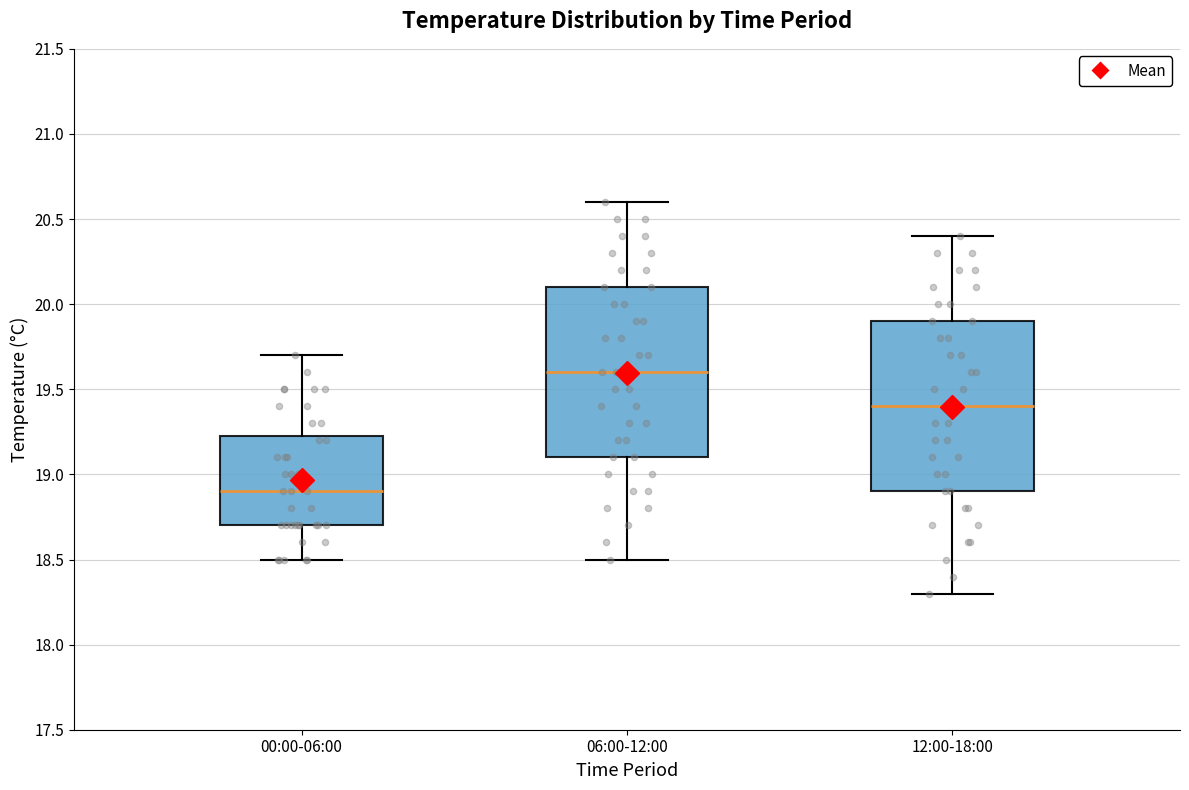

Where does the lower whisker of the box for 00:00-06:00 end on the y-axis? The values are not printed on the chart, so give them approximately, as read against the axis.

18.50